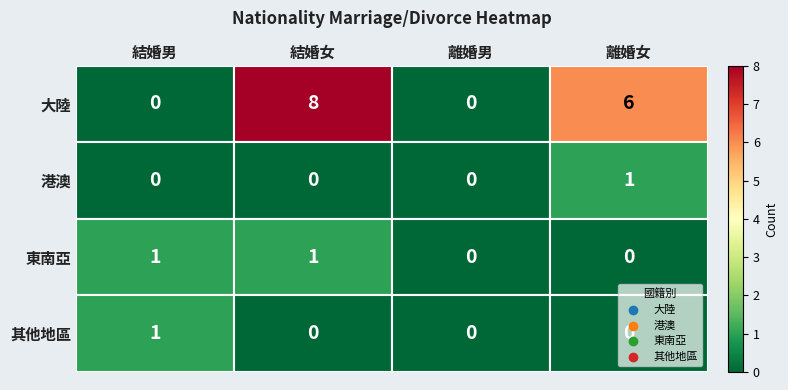

What is the maximum value shown in the chart?

8